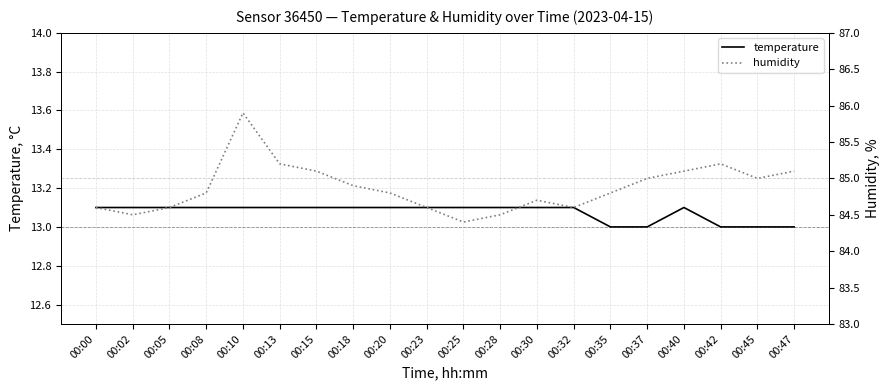

At which label does temperature reach its peak?

00:00